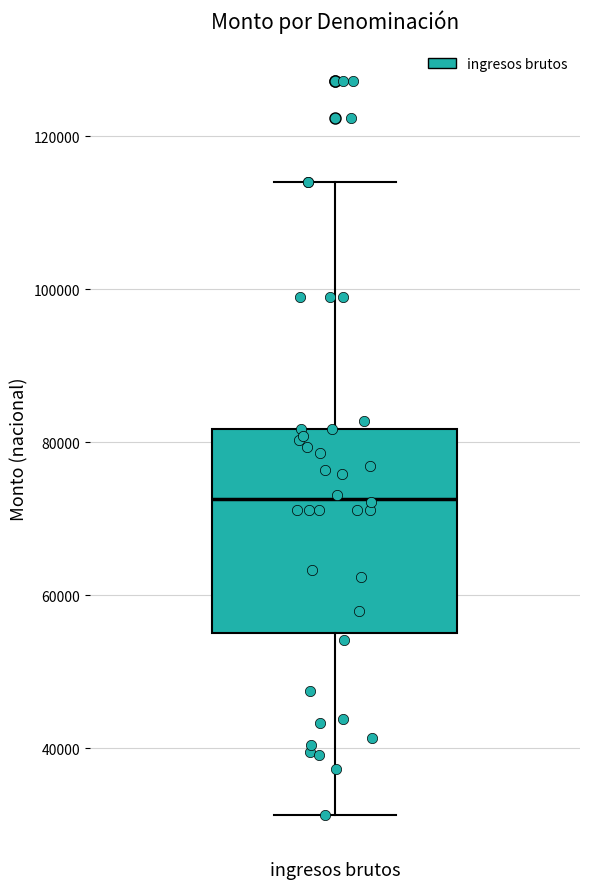

Transcribe this box plot: give where the median line is, the range the box spans, and where the two whiskers end, as read against the y-axis. The values are not printed on the chart, so give them approximately, as read against the axis.

median 72000, box 56000 to 82000, whiskers 32000 to 114000